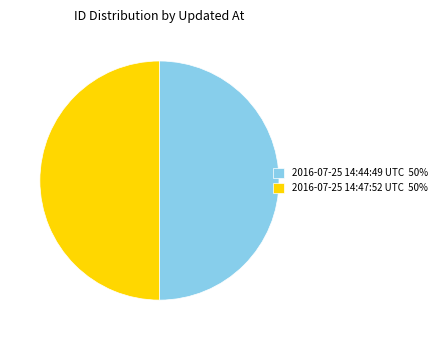

Combined, do 2016-07-25 14:47:52 UTC 50% and 2016-07-25 14:44:49 UTC 50% account for over 50%?

Yes